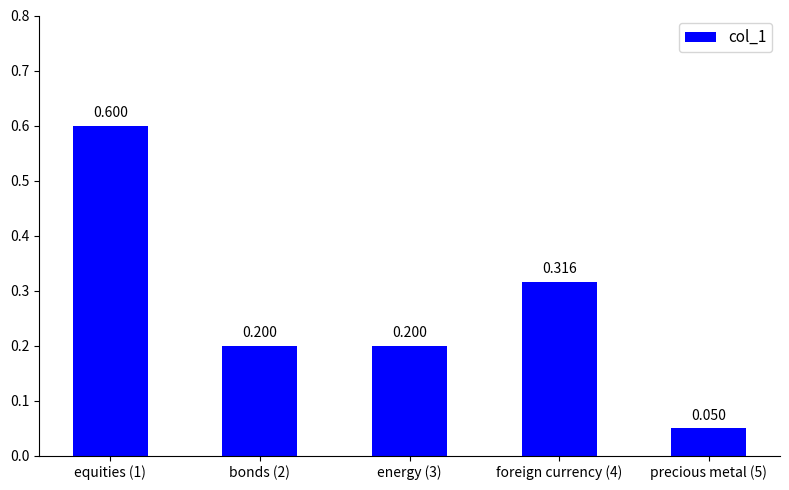

What is the maximum value shown in the chart?

0.6